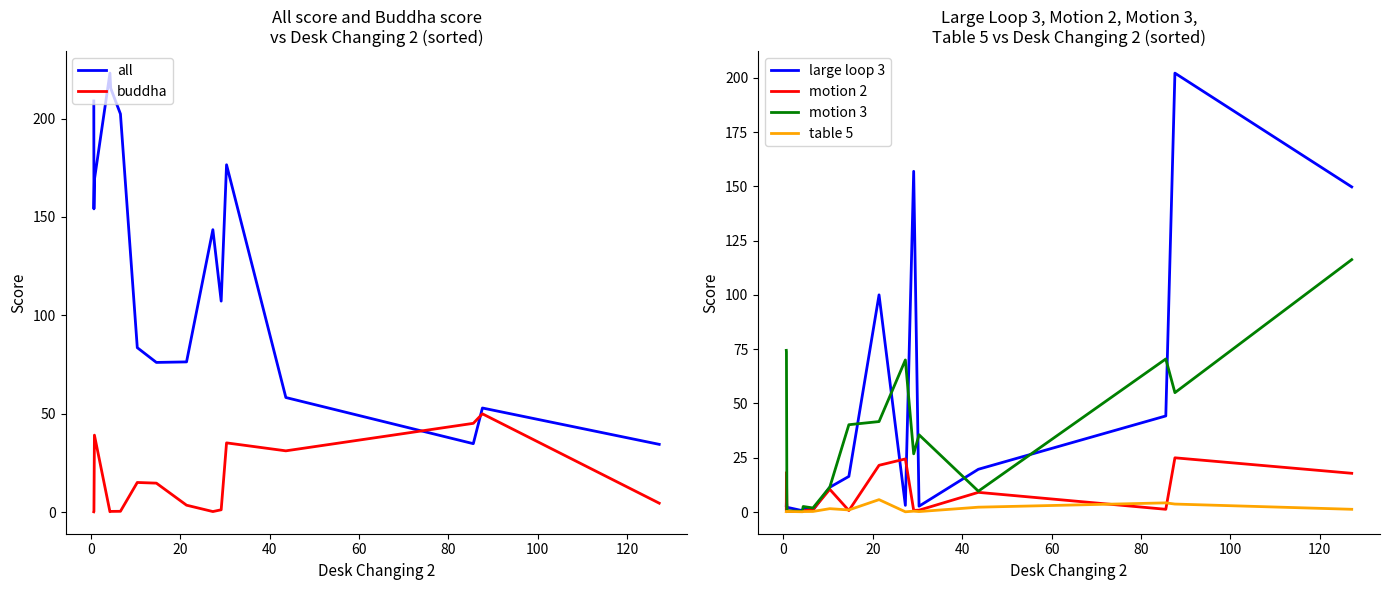

Which series ends up on top after the final intersection of all and buddha?

all